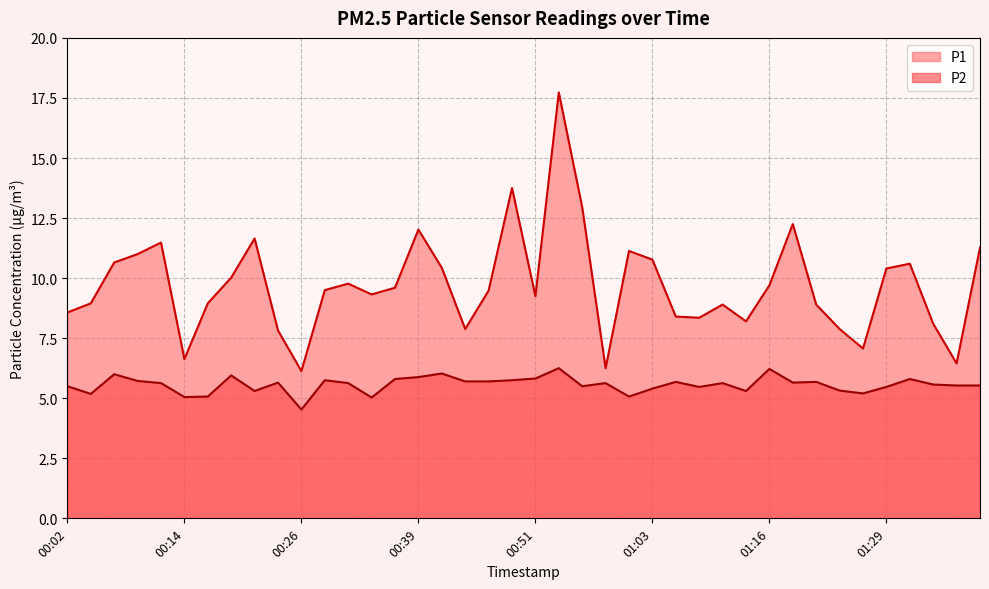

True or false: P1 and P2 intersect in this chart.

False